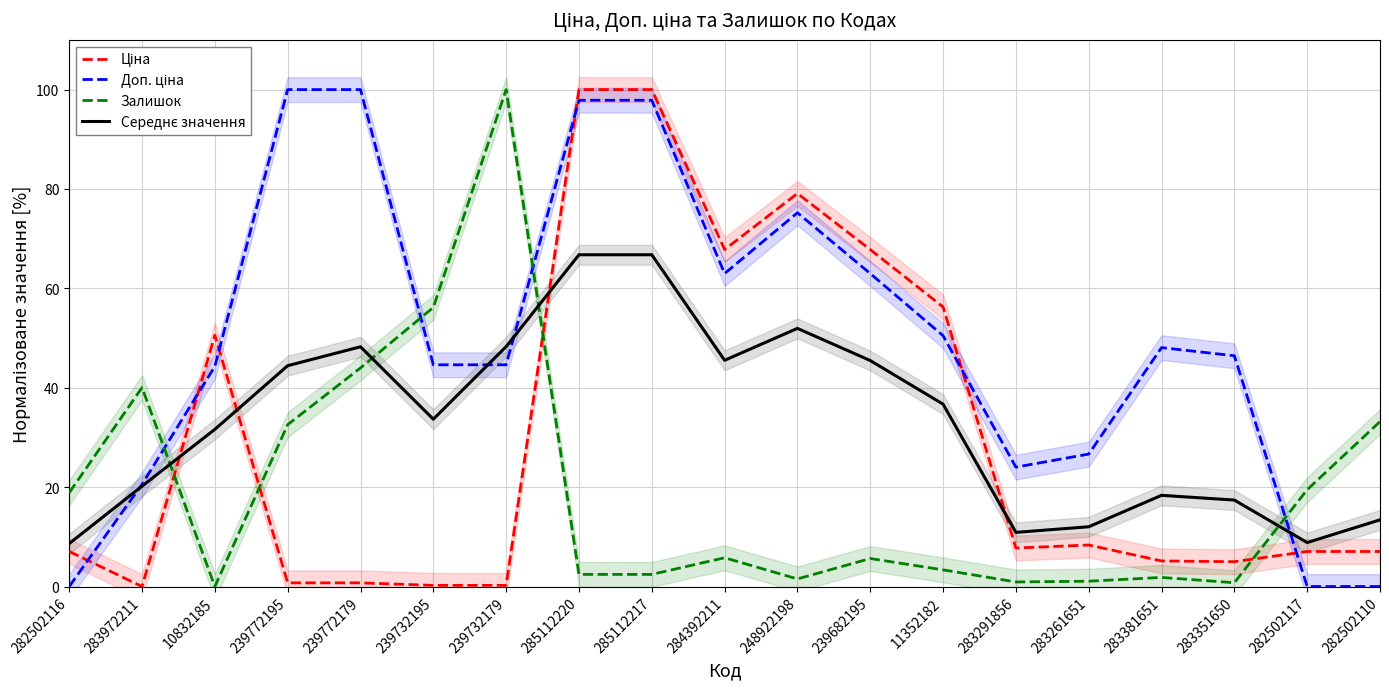

What is the value of the Середнє значення point at the 2nd from the left?

20.2